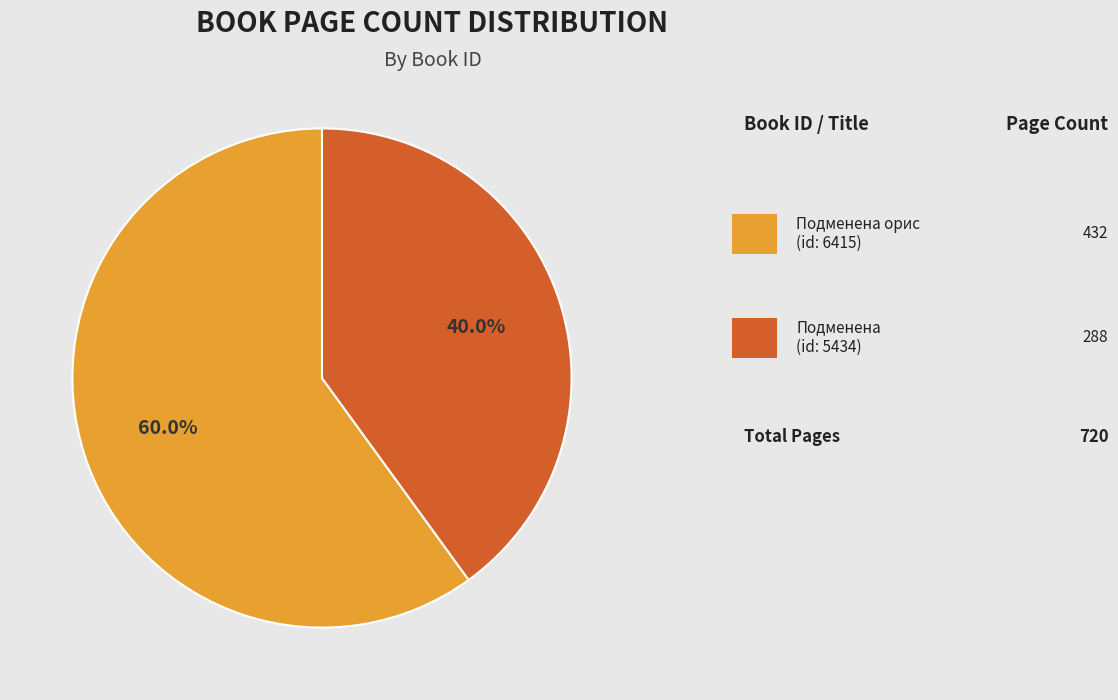

Is there a majority slice in this chart?

Yes